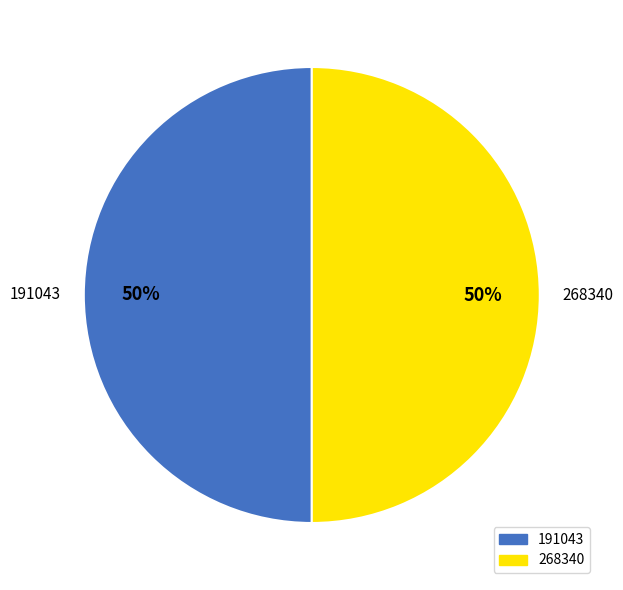

Is it true that 191043 is 61% of the pie?

False